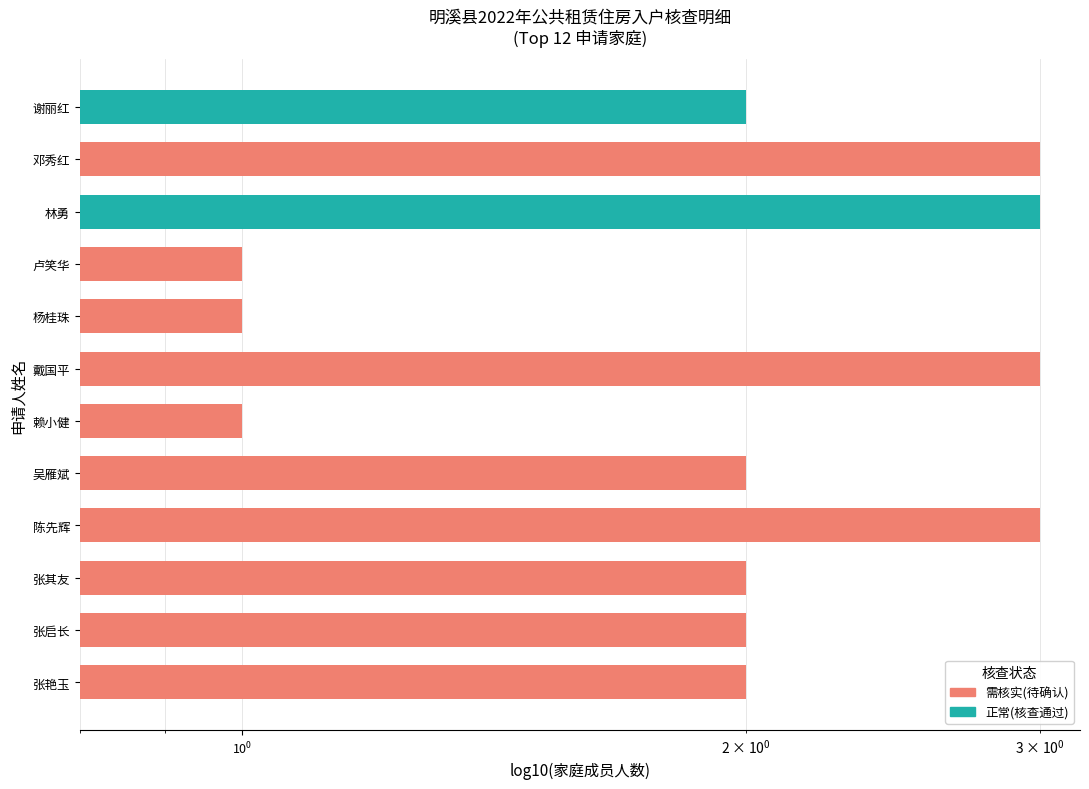

How many series are shown in this chart?

1